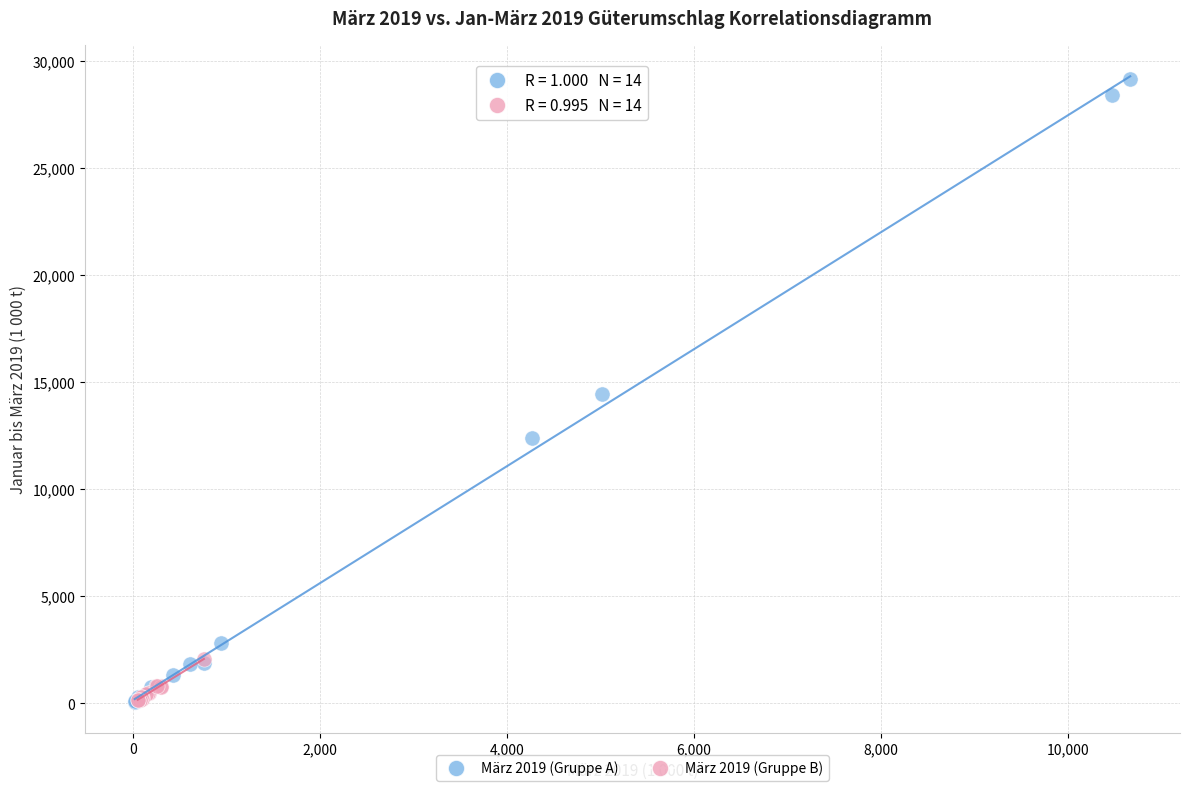

What are all the series names shown in the legend?

März 2019 (Gruppe A), März 2019 (Gruppe B)